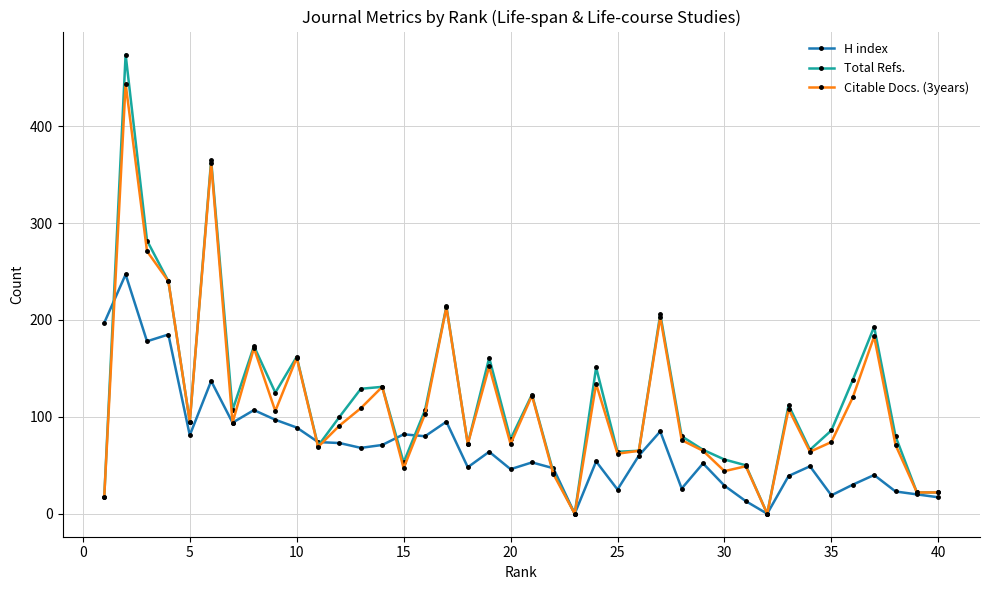

What are all the series names shown in the legend?

H index, Total Refs., Citable Docs. (3years)